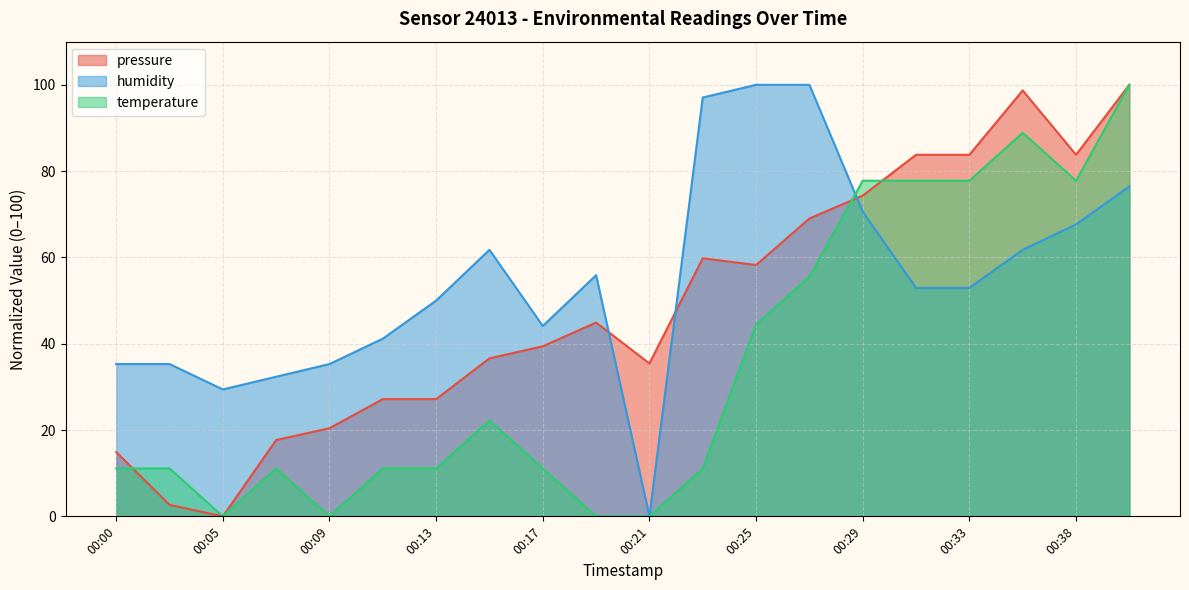

Reading right to left, list all the values displayed in this chart.

pressure: 100.0	83.8	98.7	83.8	83.8	74.3	69.0	58.2	59.8	35.4	44.9	39.4	36.6	27.2	27.2	20.4	17.7	0.0	2.7	14.9
humidity: 76.5	67.6	61.8	52.9	52.9	70.6	100.0	100.0	97.1	0.0	55.9	44.1	61.8	50.0	41.2	35.3	32.4	29.4	35.3	35.3
temperature: 100.0	77.8	88.9	77.8	77.8	77.8	55.6	44.4	11.1	0.0	0.0	11.1	22.2	11.1	11.1	0.0	11.1	0.0	11.1	11.1